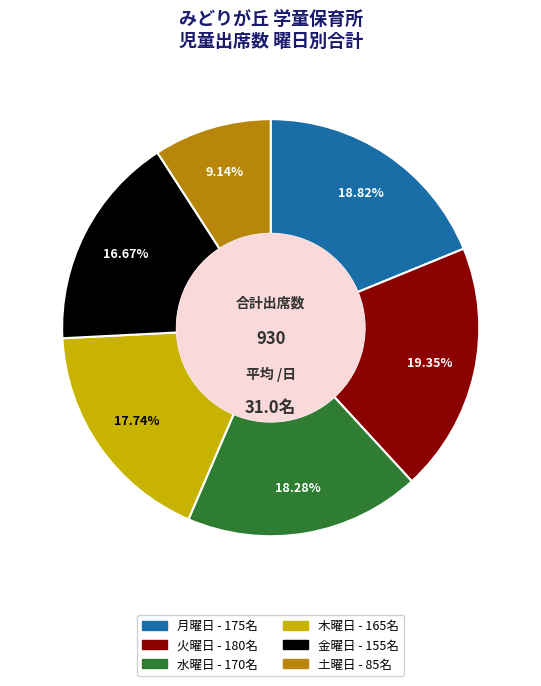

Is there any slice that represents more than half of the pie?

No